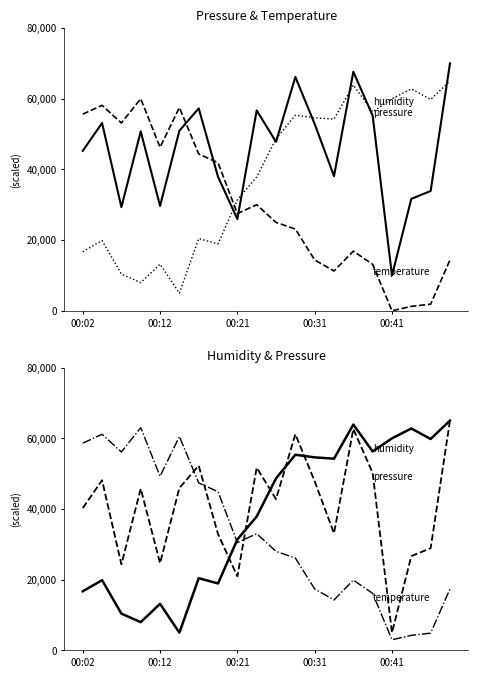

List the series in order of their peak value, lowest first.

temperature, pressure, humidity